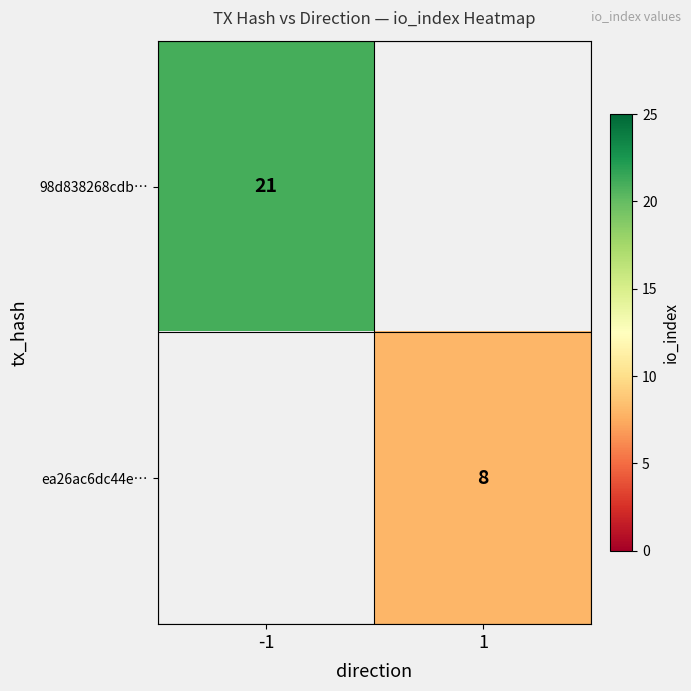

The value of 98d838268cdb… at -1 is 21. True or false?

True